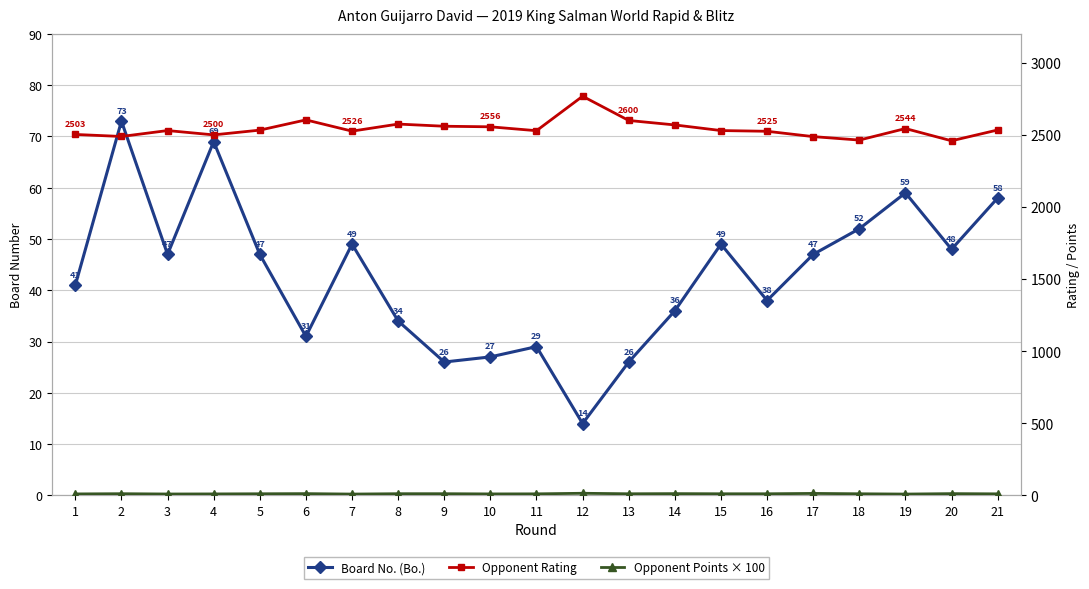

Which series has the largest total across all categories?

Opponent Rating